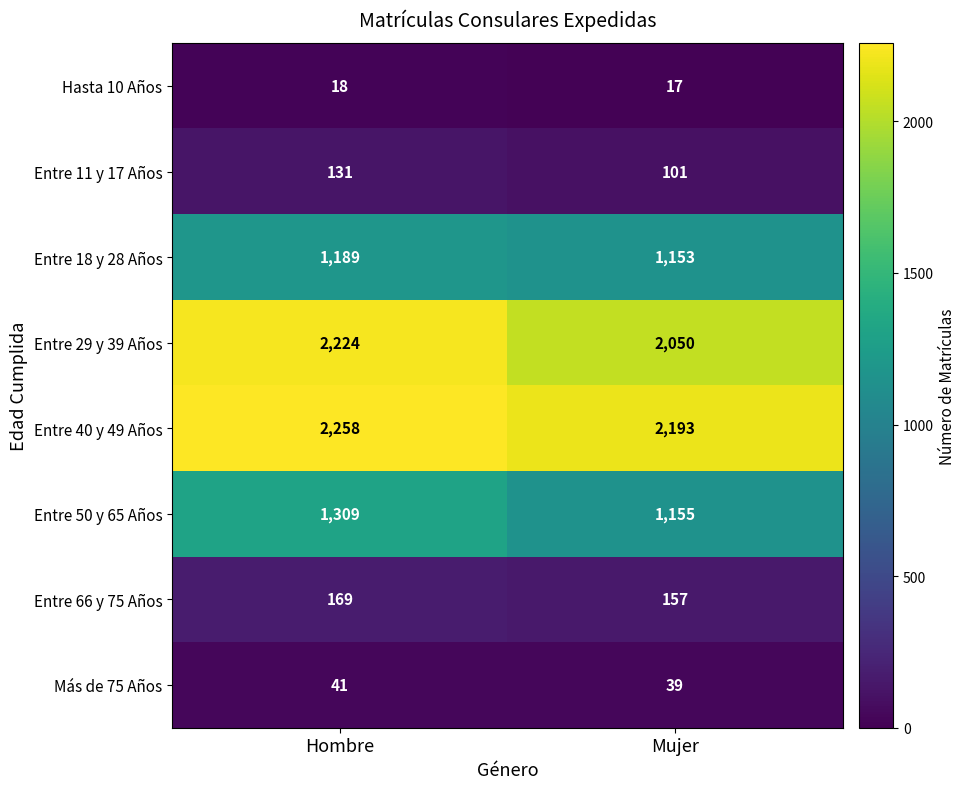

What is the total value across all series at Hombre?

7339